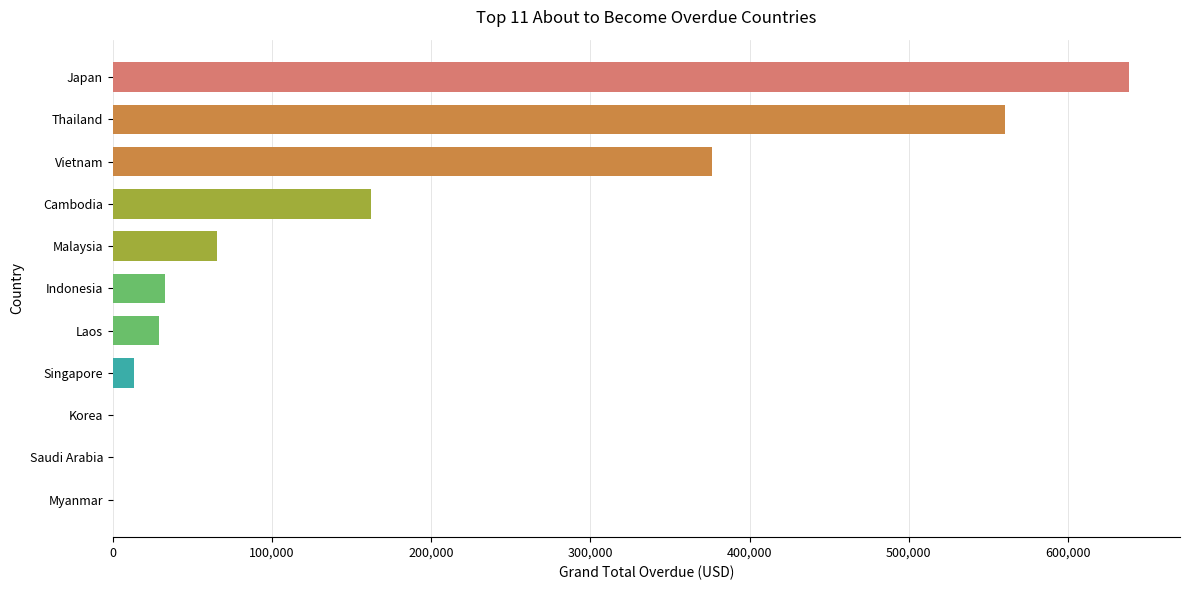

What is the sum of all values?

1878148.1